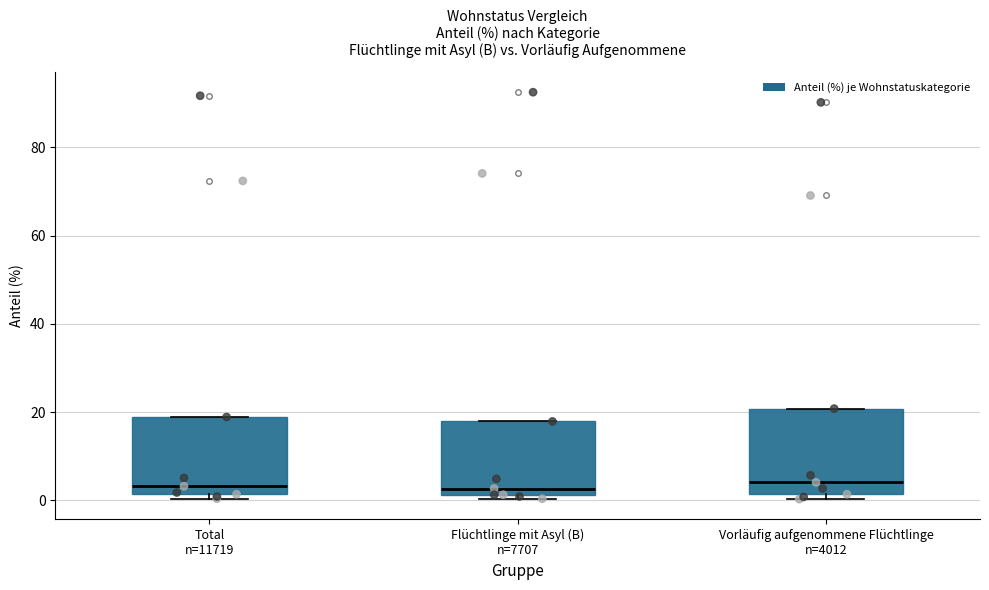

Where is the upper edge of the box for Total n=11719 on the y-axis? The values are not printed on the chart, so give them approximately, as read against the axis.

18